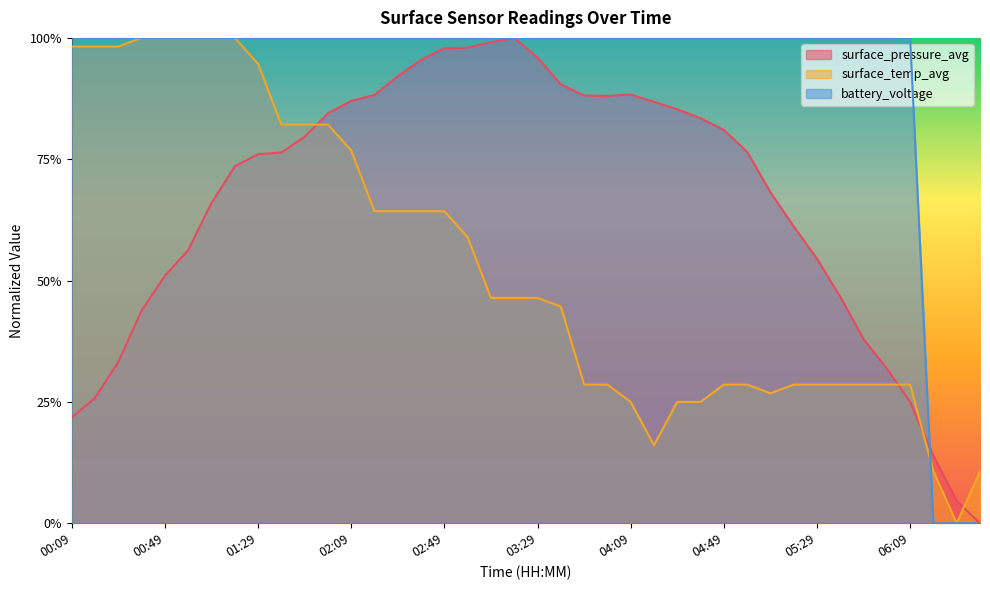

How many values in the battery_voltage series are below 1?

3